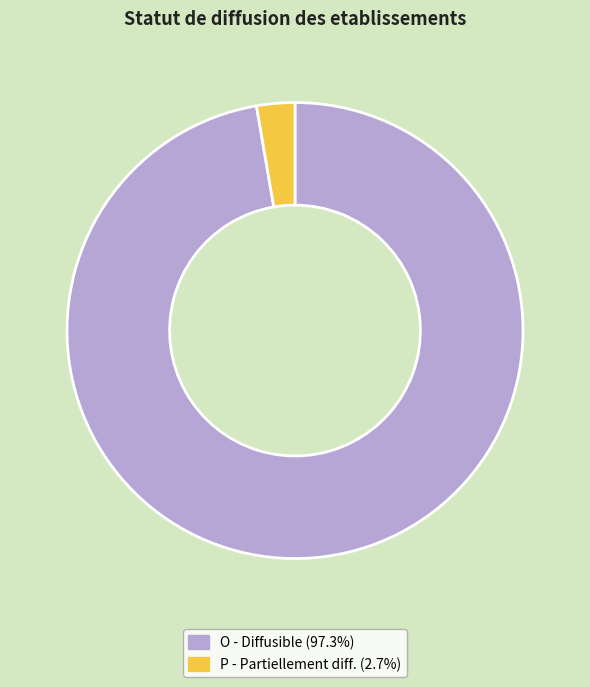

Do P - Partiellement diff. (2.7%) and O - Diffusible (97.3%) together represent more than half of the pie?

Yes